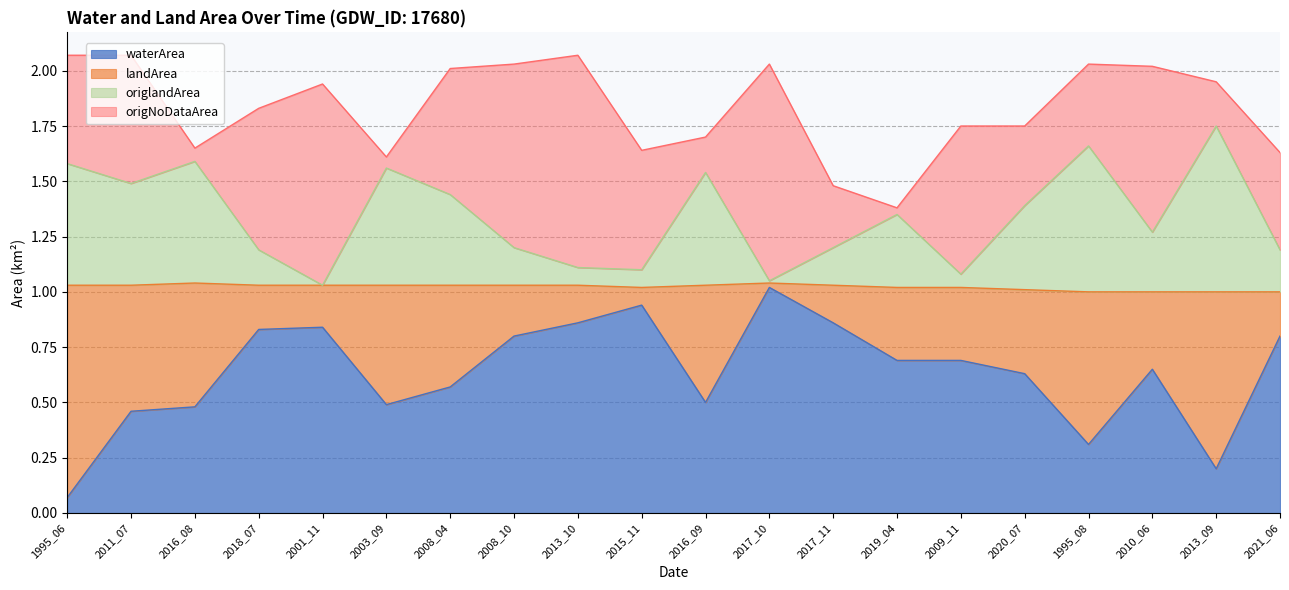

What is the sum of all origlandArea values?

26.8